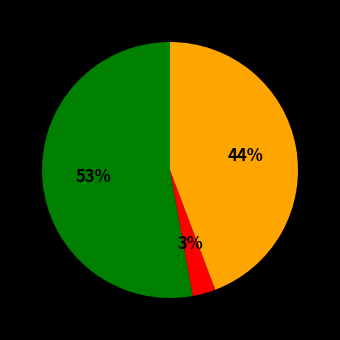

To the nearest percent, what is the average slice percentage?

33%